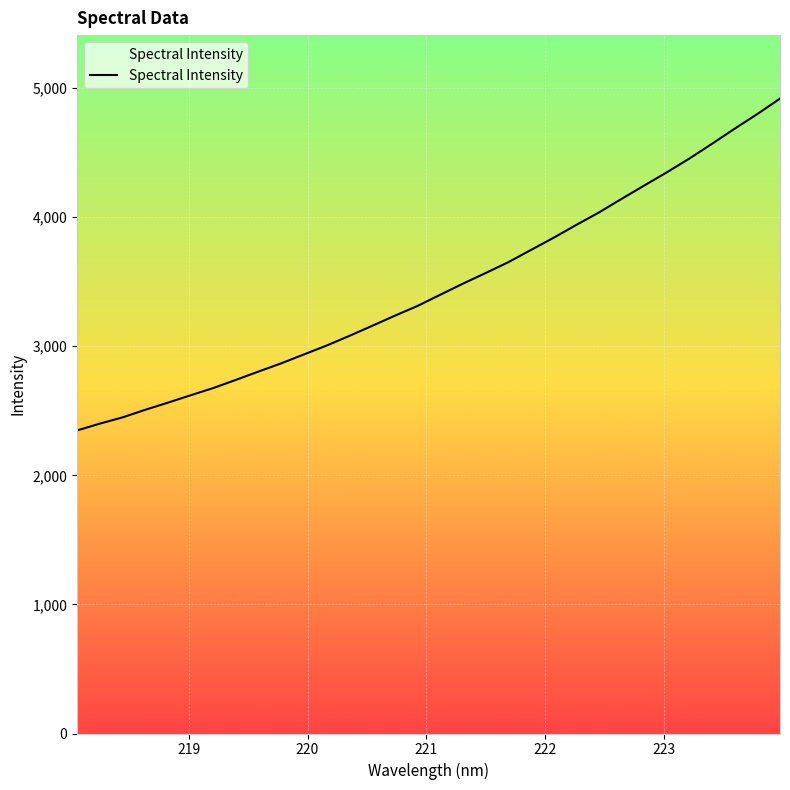

What is the minimum value shown in the chart?

2347.9